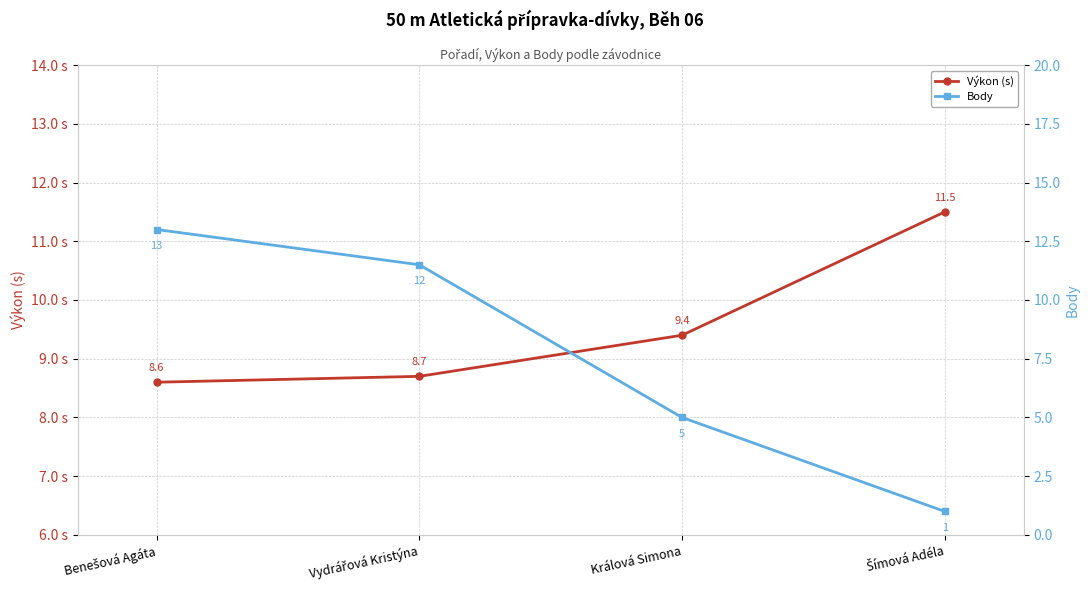

Between Benešová Agáta and Vydrářová Kristýna, which series saw the biggest shift?

Body